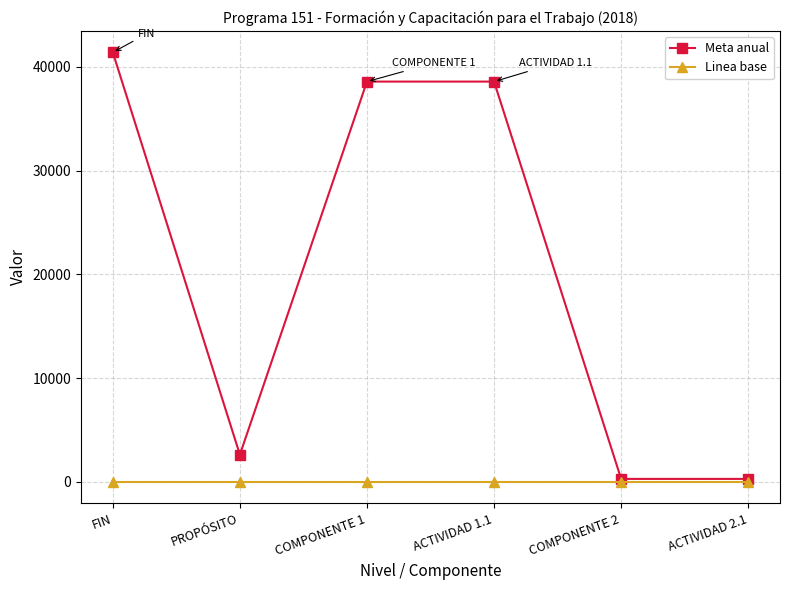

List the series in order of their peak value, highest first.

Meta anual, Linea base